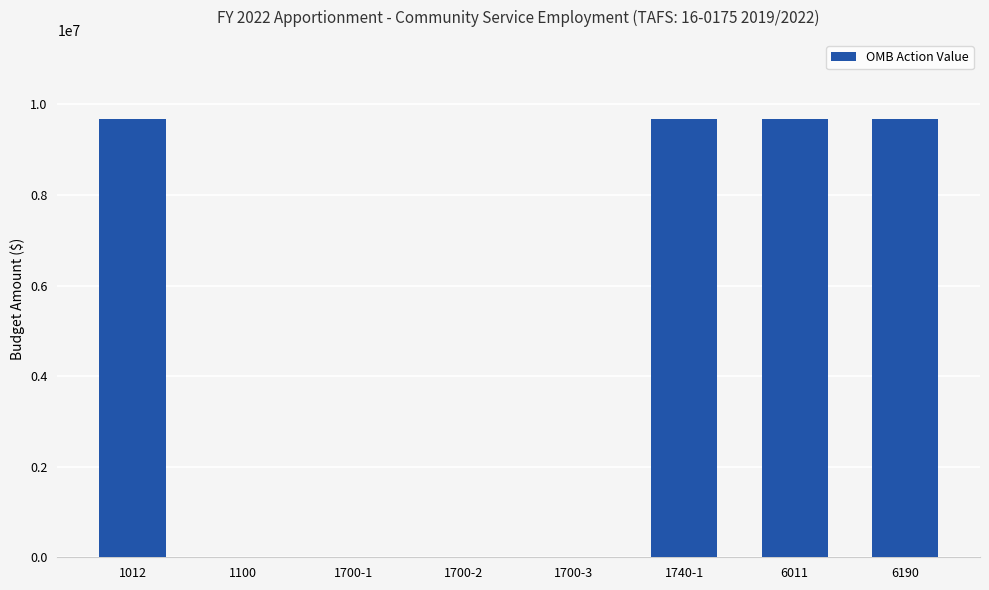

What is the change in value from 1700-3 to 6190?

+9681404